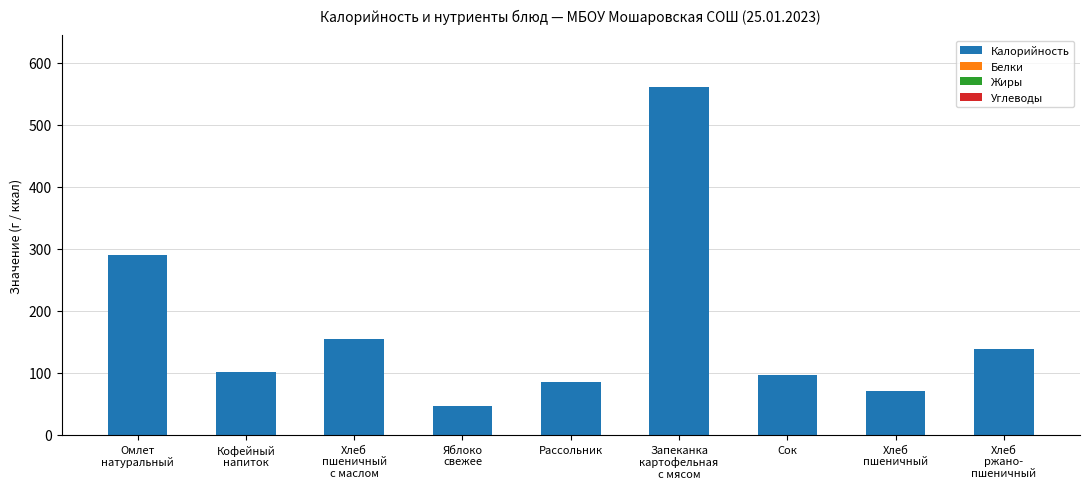

What is the label of the 7th bar from the left?

Сок